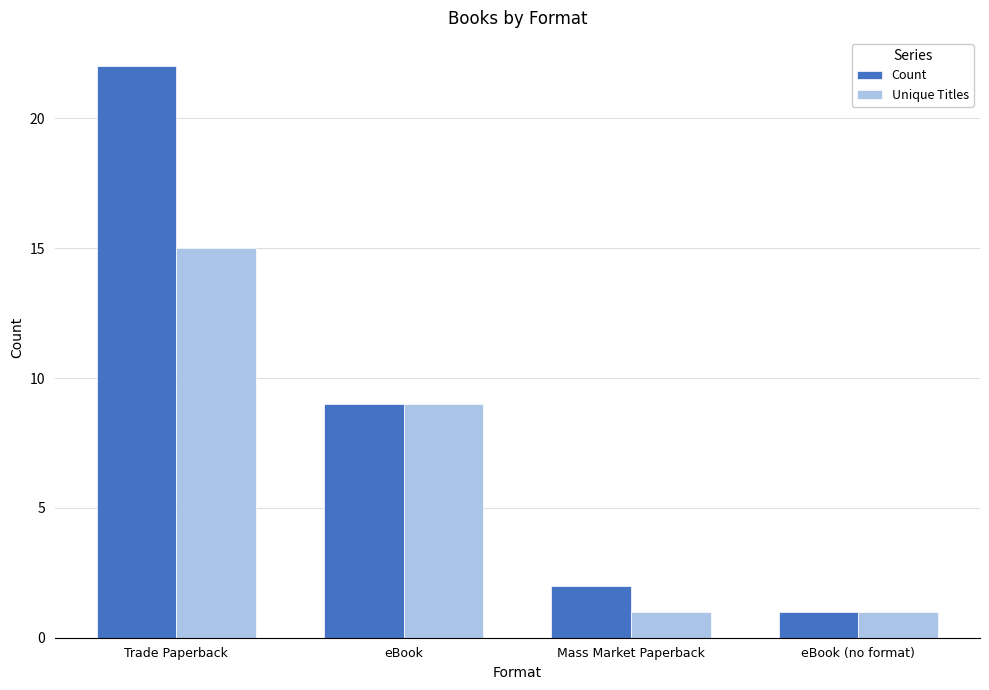

What is the sum of the Count values at Trade Paperback and eBook (no format)?

23